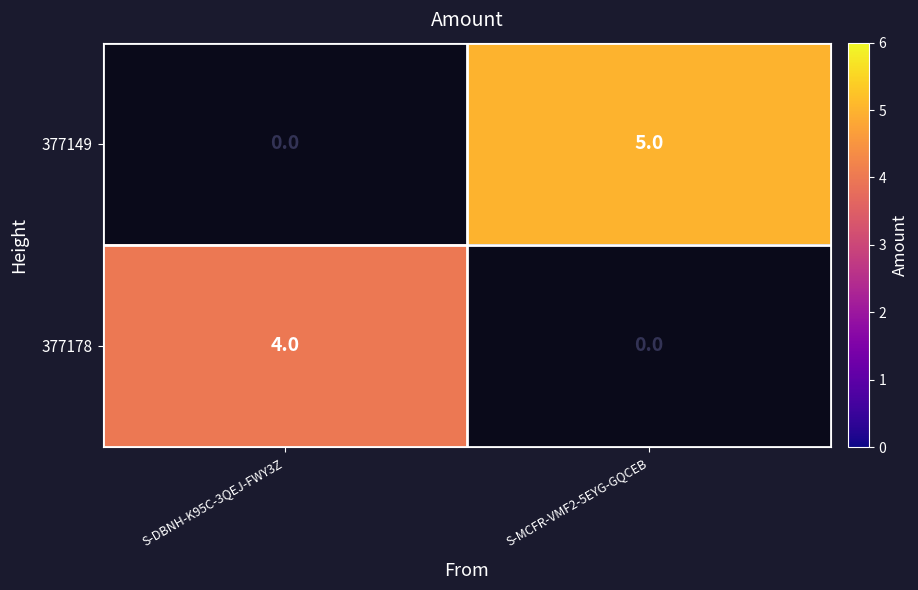

Which series has the largest range (max minus min)?

377149